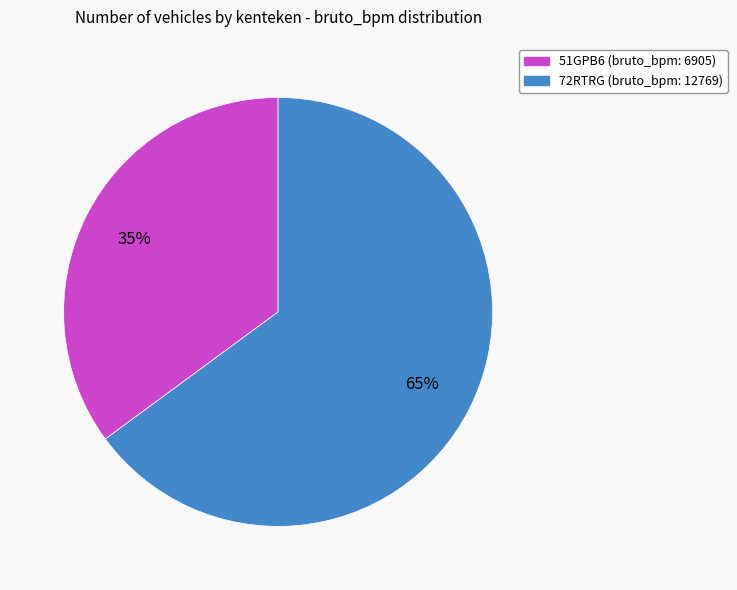

Count the number of slices in the pie.

2